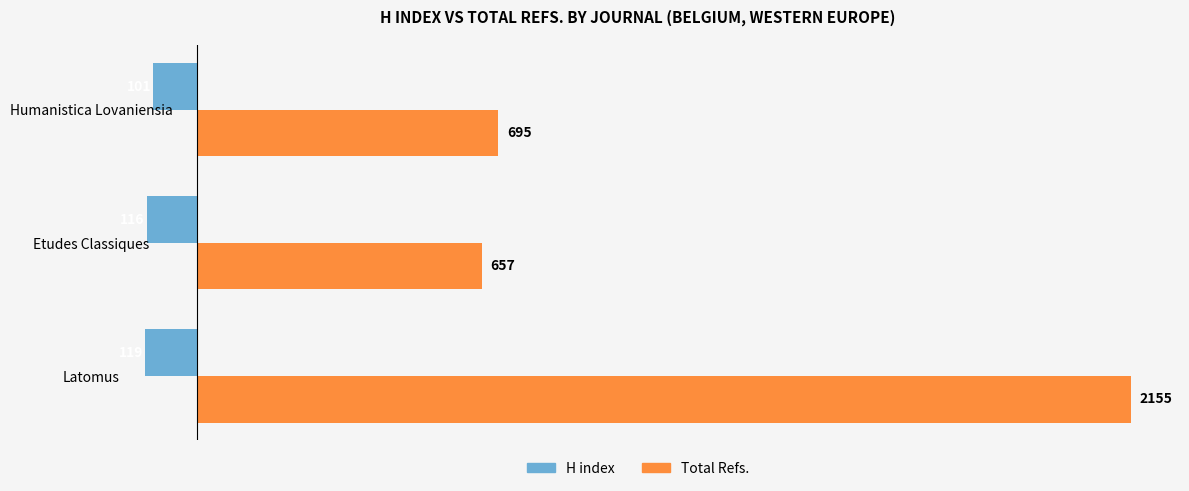

Is it true that H index equals -116 at Etudes Classiques?

True